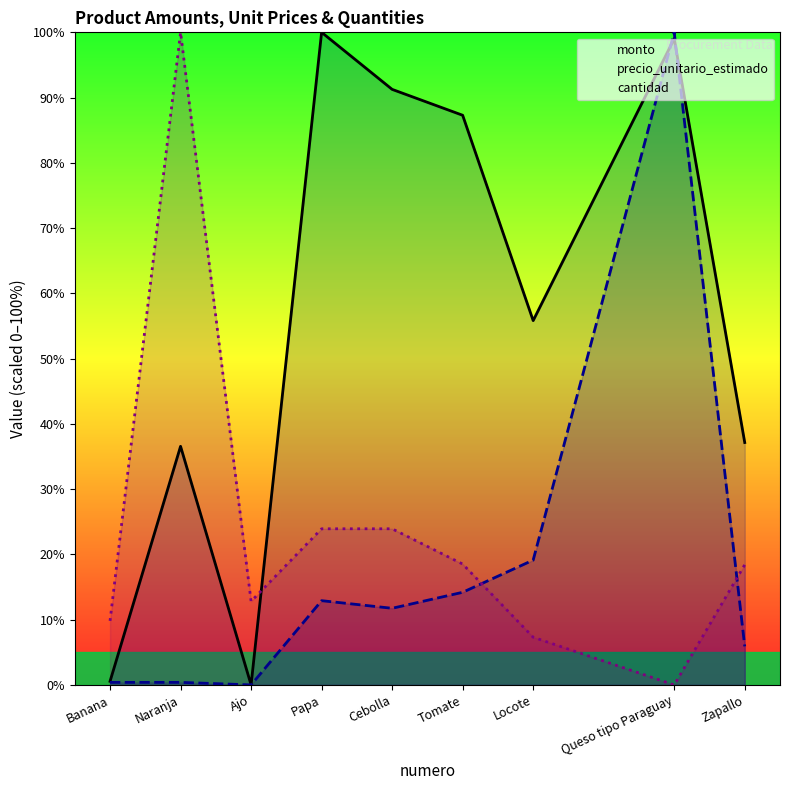

How many times do cantidad and monto cross each other?

1